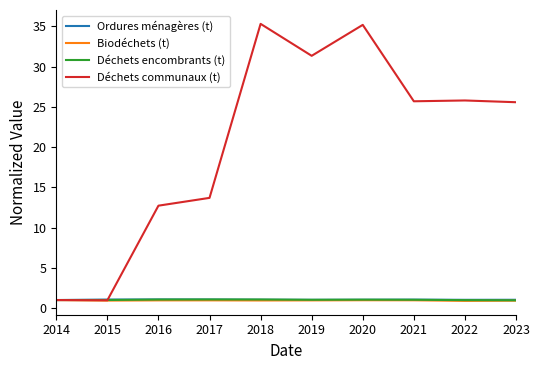

True or false: Déchets communaux (t) has a value of 15.5 at 2021.

False